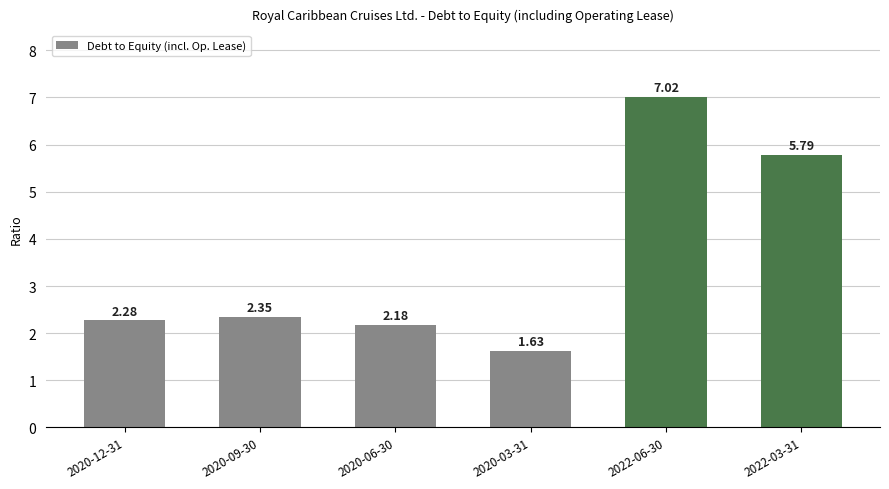

Where does the data first go above 2?

2020-12-31